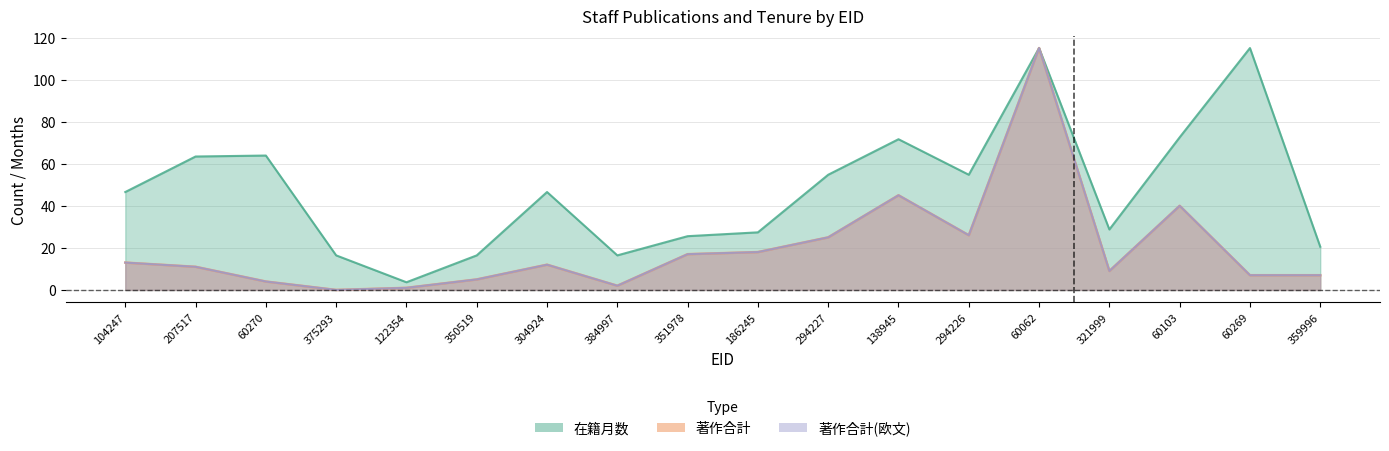

Is the value of 著作合計 at 60103 greater than the value of 著作合計(欧文) at 60062?

No